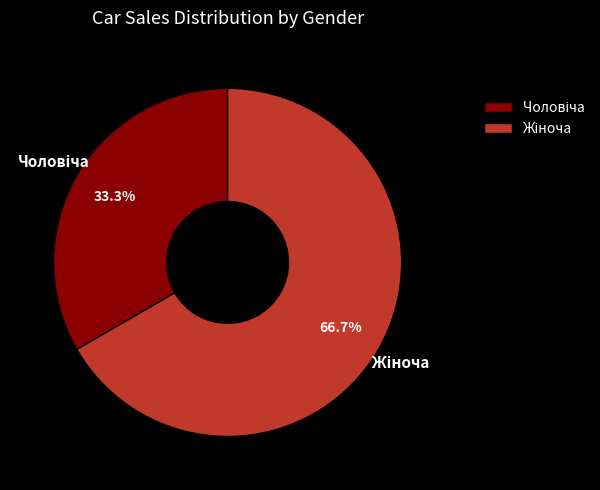

To the nearest percent, what is the average slice percentage?

50%